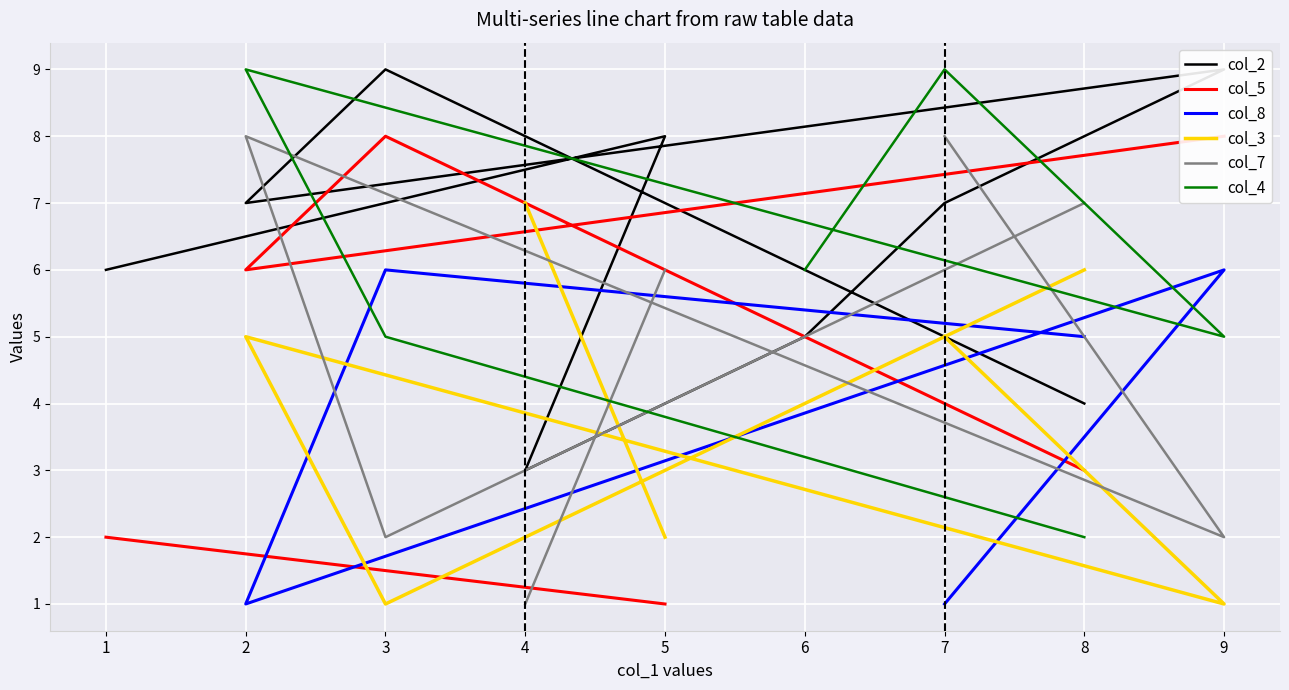

How many interior local valleys does the col_8 series have?

1